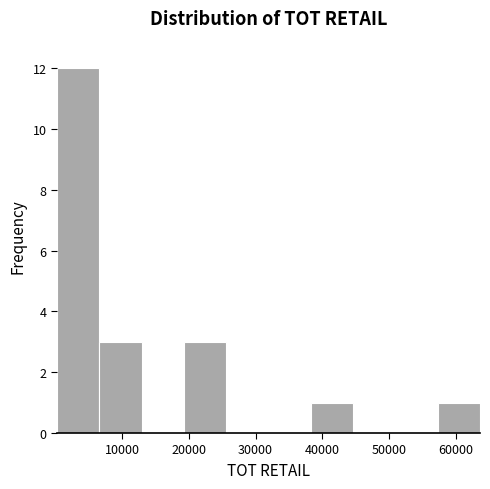

Reading left to right, transcribe this chart: for each bar, give the range it covers on the x-axis and its height. Neither the bar edges nor the heights are printed on the chart, so give them approximately, as read against the axes.

0 to 7000: 12
7000 to 13000: 3
13000 to 19000: 0
19000 to 26000: 3
26000 to 32000: 0
32000 to 38000: 0
38000 to 45000: 1
45000 to 51000: 0
51000 to 57000: 0
57000 to 64000: 1